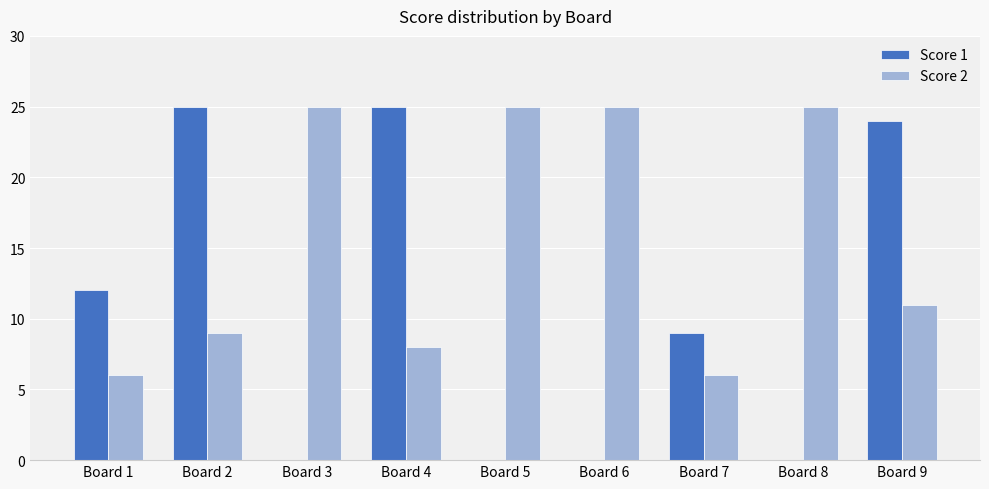

Reading left to right, list all the values displayed in this chart.

Score 1: Board 1=12	Board 2=25	Board 3=0	Board 4=25	Board 5=0	Board 6=0	Board 7=9	Board 8=0	Board 9=24
Score 2: Board 1=6	Board 2=9	Board 3=25	Board 4=8	Board 5=25	Board 6=25	Board 7=6	Board 8=25	Board 9=11